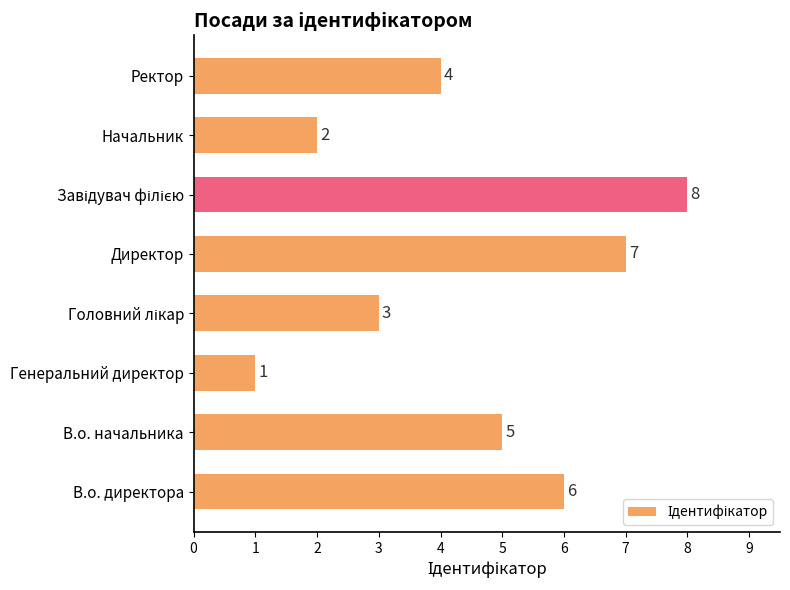

How many bars are there in total?

8